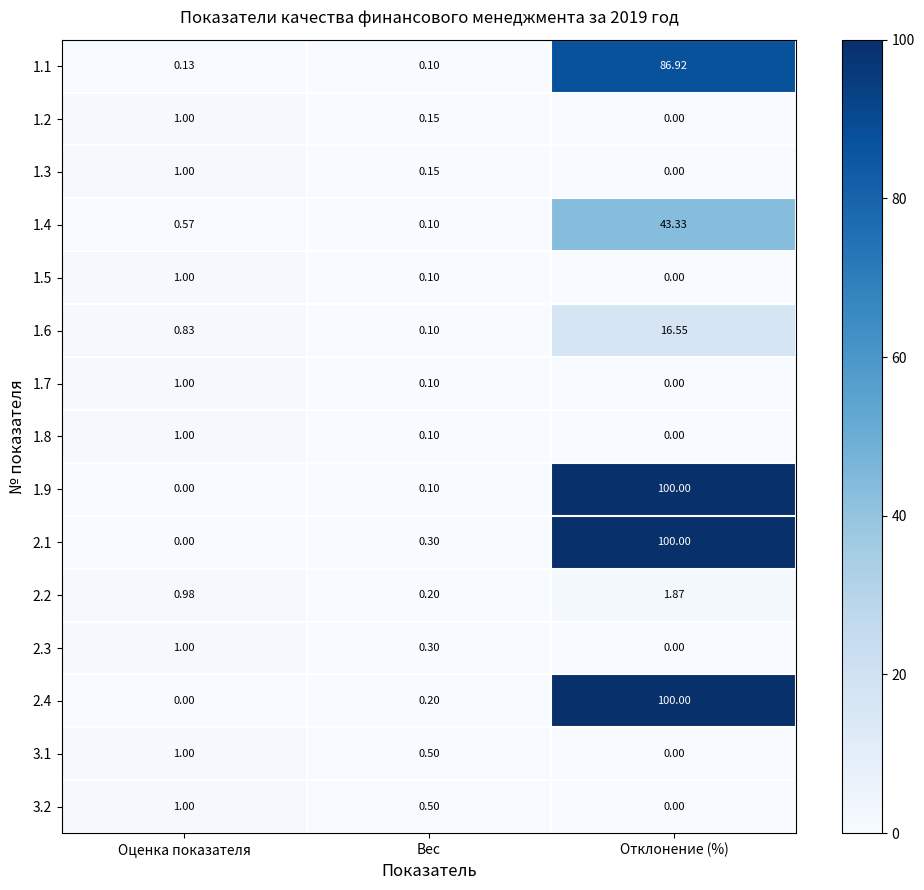

Count the number of categories in the chart.

3